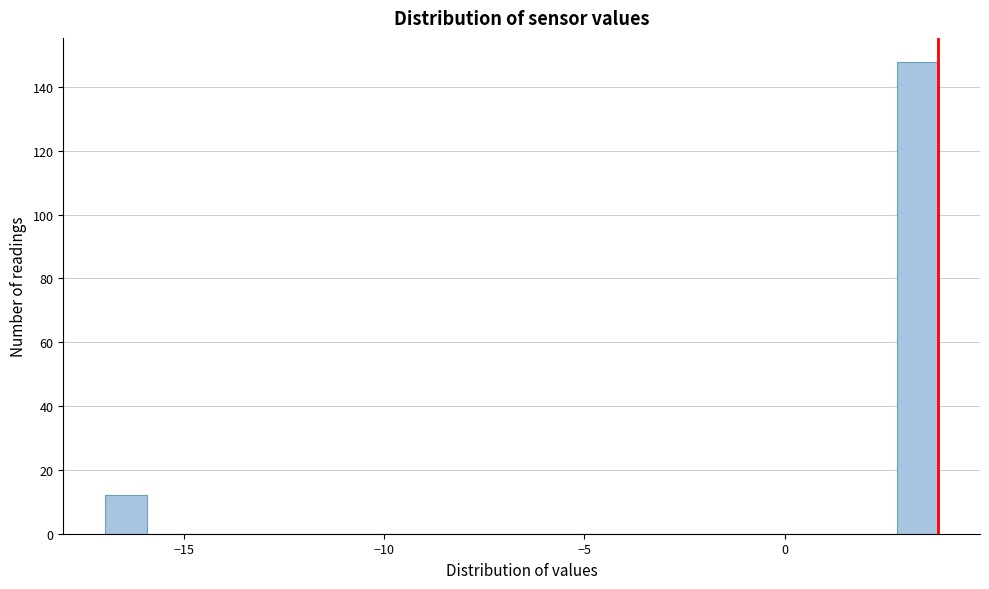

Read against the x-axis, roughly where is the centre of the tallest bar?

3.5